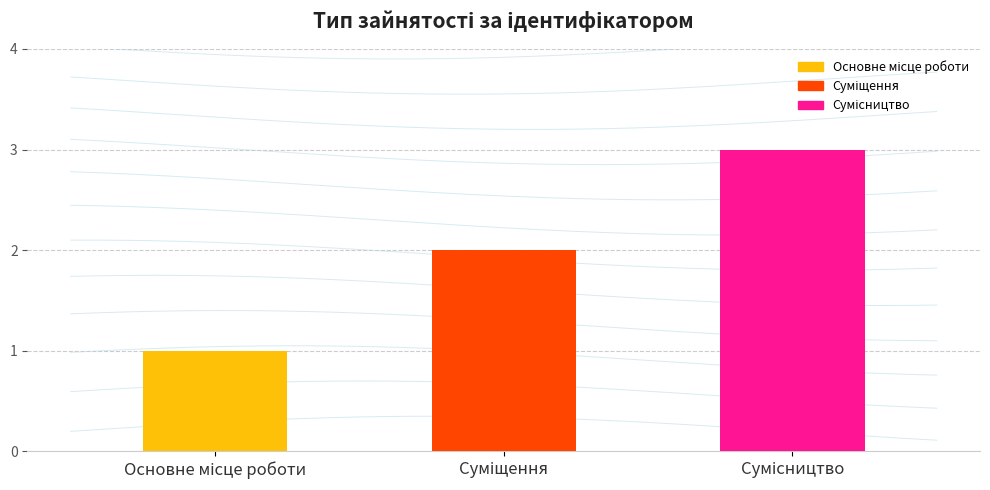

At which category does the chart reach its peak across all series?

Сумісництво